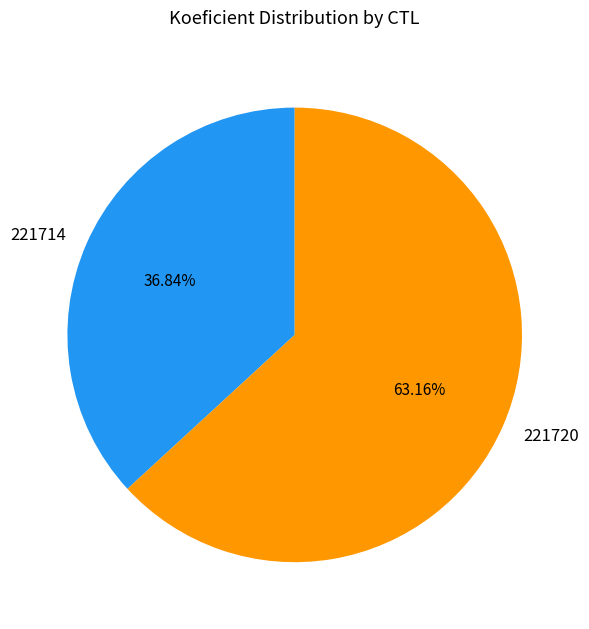

What is the ratio of the value at 221714 to the value at 221720?

0.6